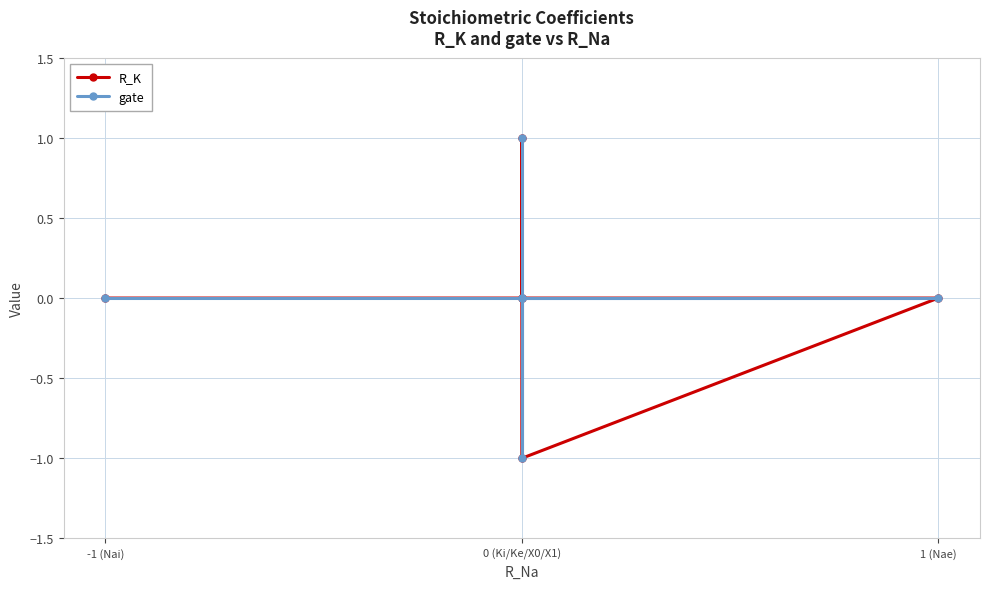

True or false: R_K has more than 0 points higher than both neighbors.

True